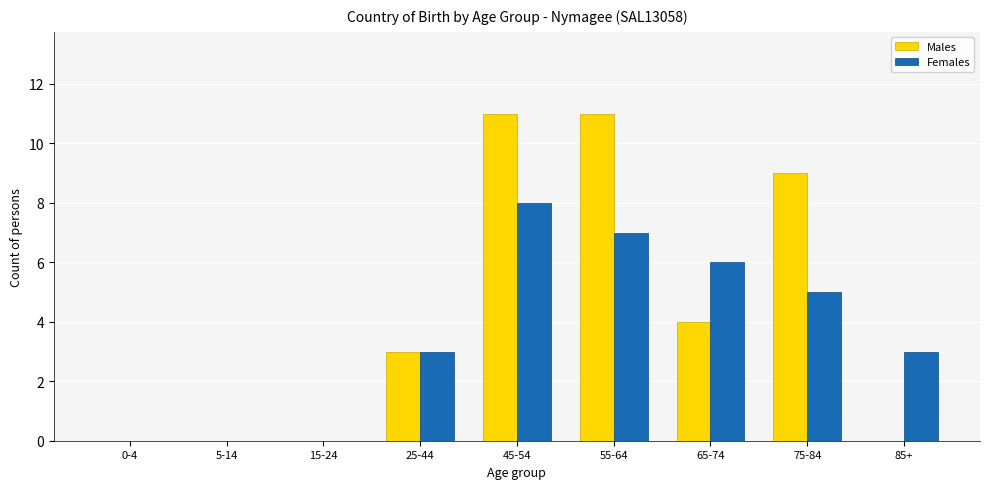

Reading left to right, what are all the values shown in this chart?

Males: 0-4=0	5-14=0	15-24=0	25-44=3	45-54=11	55-64=11	65-74=4	75-84=9	85+=0
Females: 0-4=0	5-14=0	15-24=0	25-44=3	45-54=8	55-64=7	65-74=6	75-84=5	85+=3